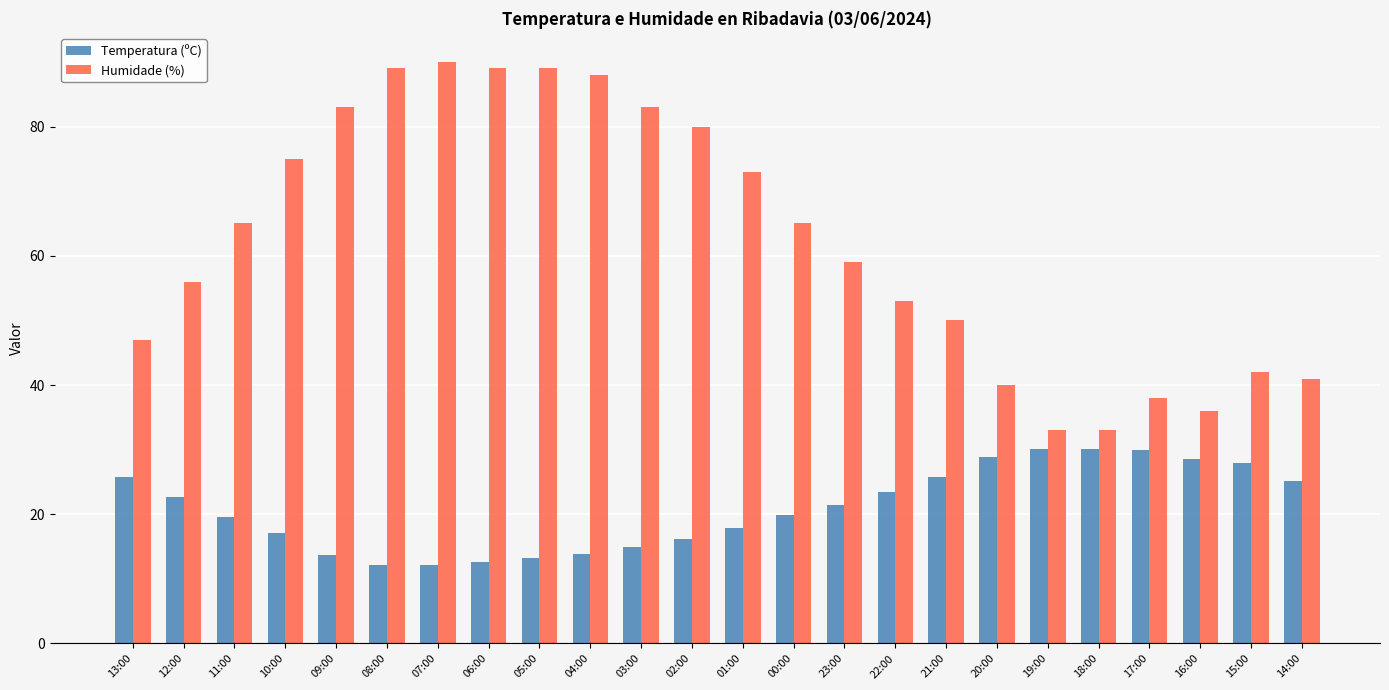

At 02:00, list the series in order from smallest to largest.

Temperatura (ºC), Humidade (%)